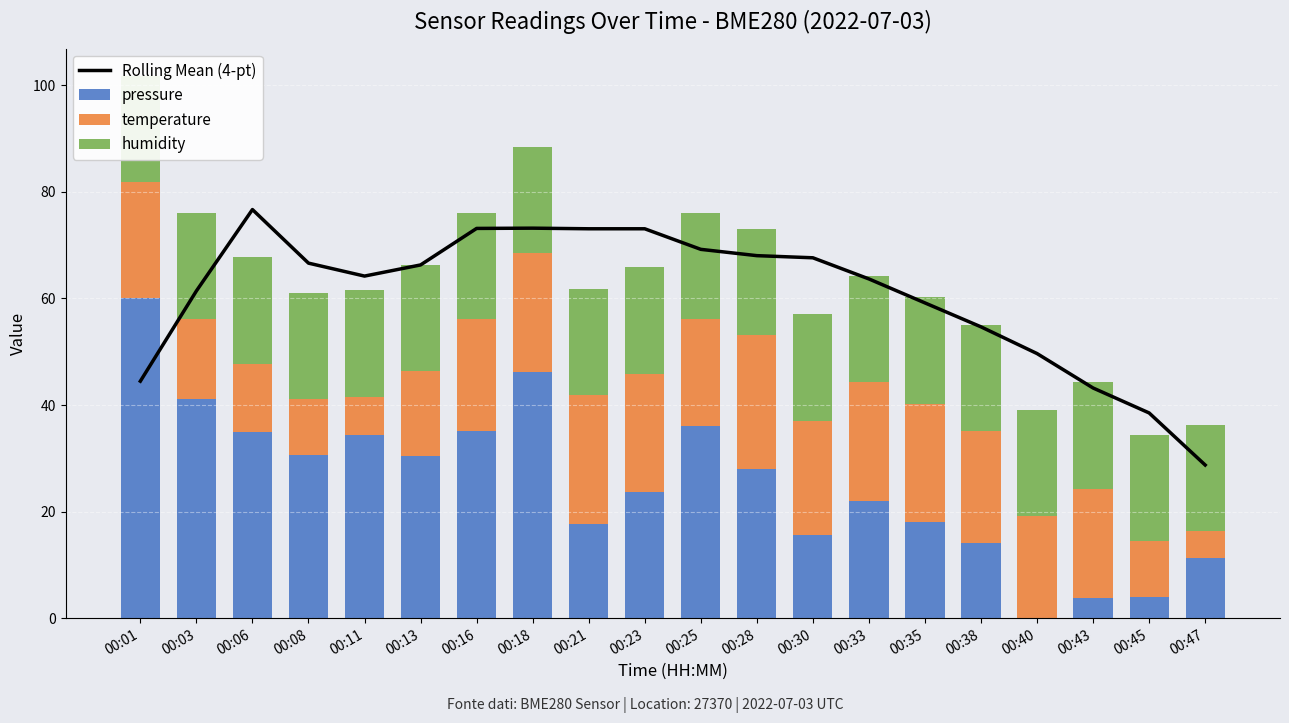

At which label does Rolling Mean (4-pt) first exceed 66?

00:06